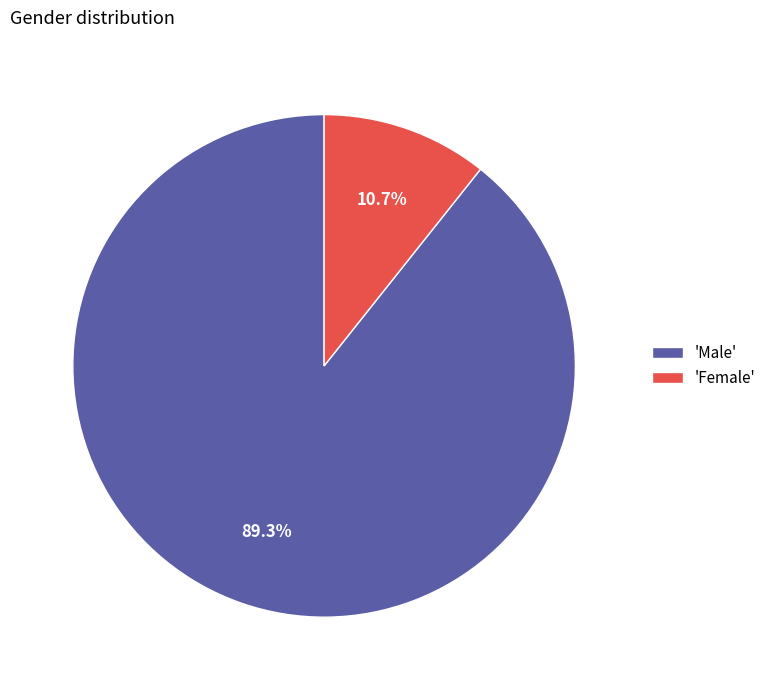

Which category has the smallest portion of the pie?

'Female'